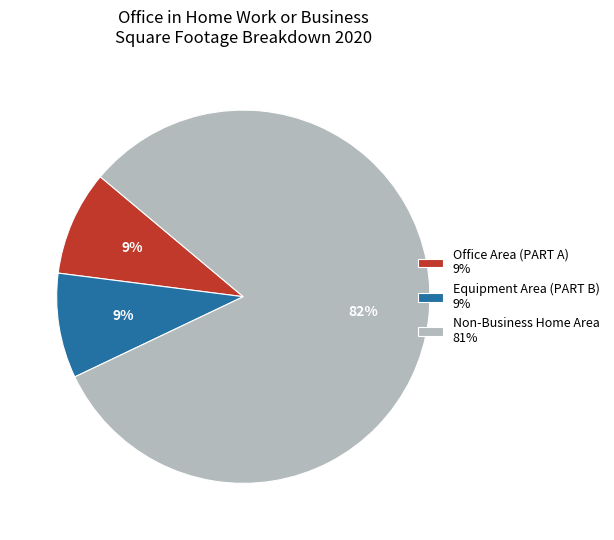

To the nearest percent, what portion does Office Area (PART A) 9% represent?

9%